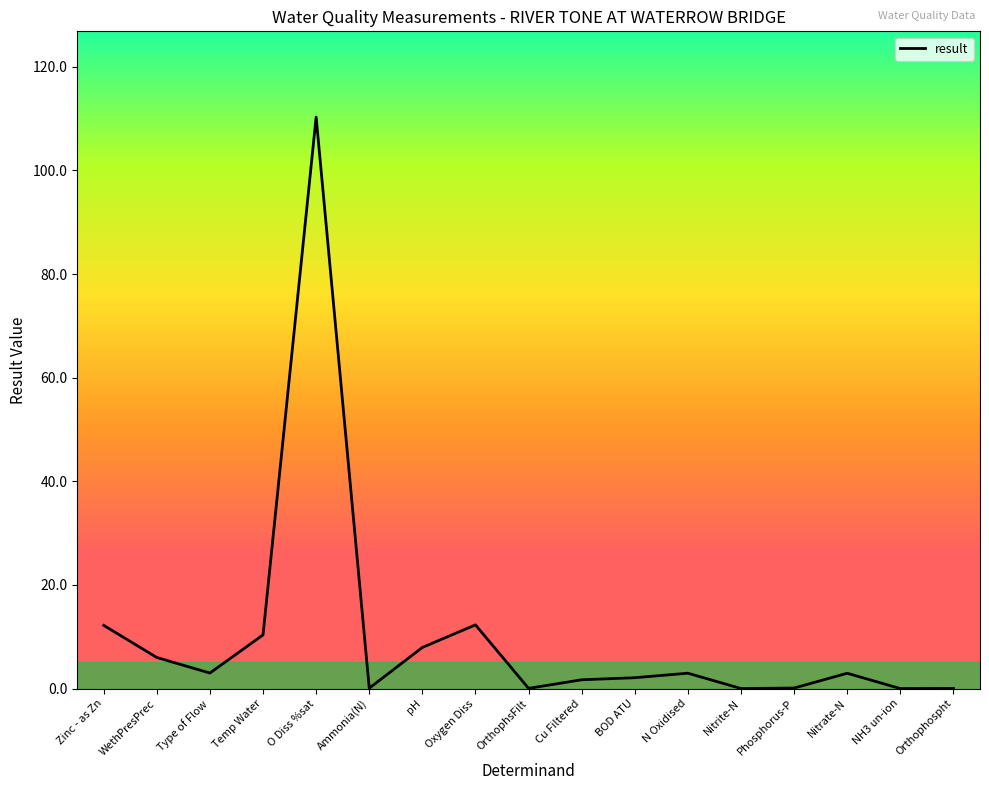

Read the value at Nitrate-N.

3.0